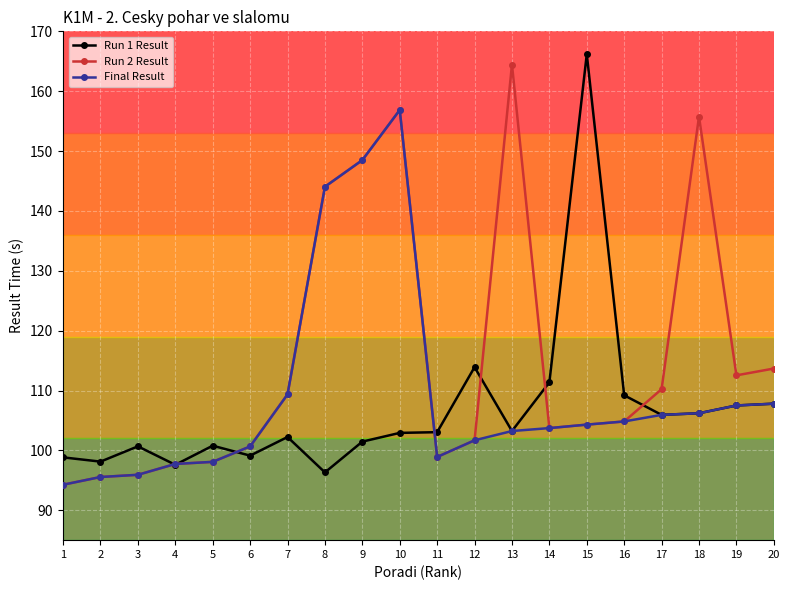

What is the spread (max minus min) of values at 9?

47.0